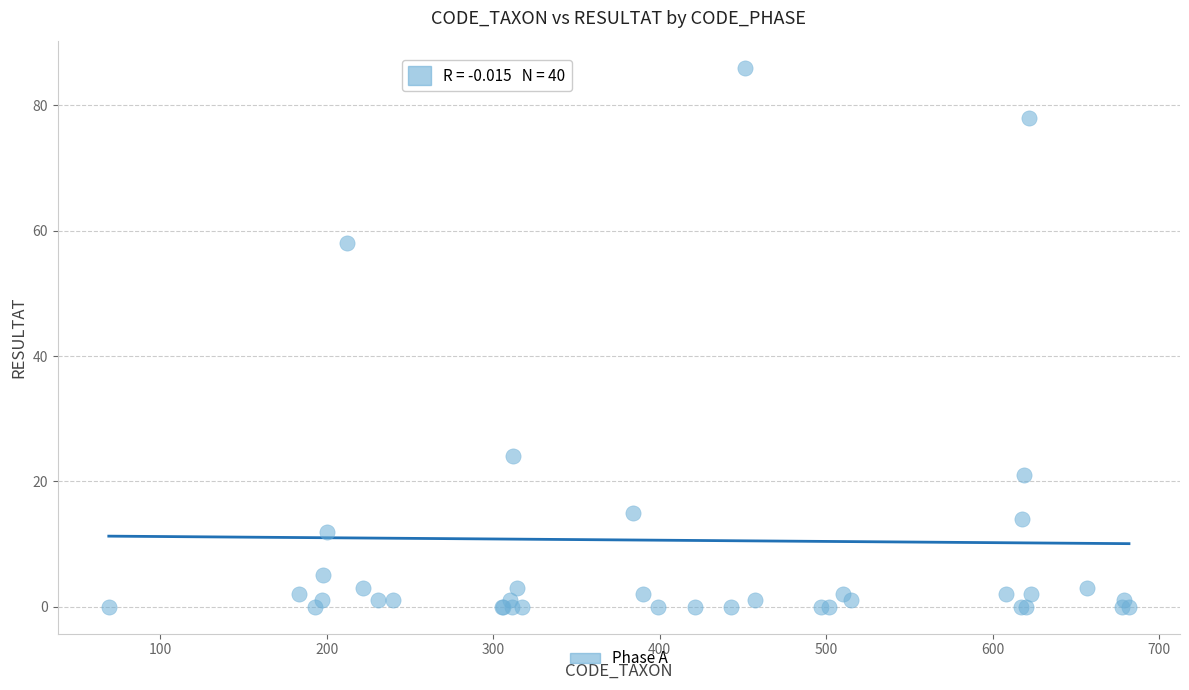

What Y value in the scatter plot is closest to 43?

58